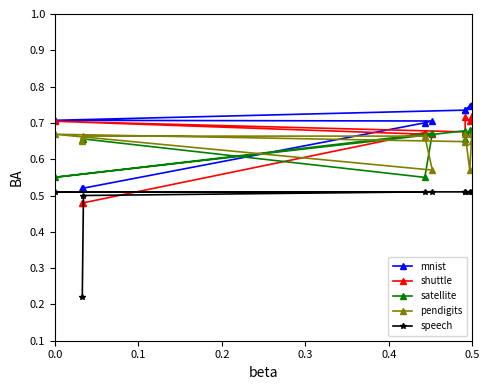

Count the pendigits values in the range 0 to 1.

10